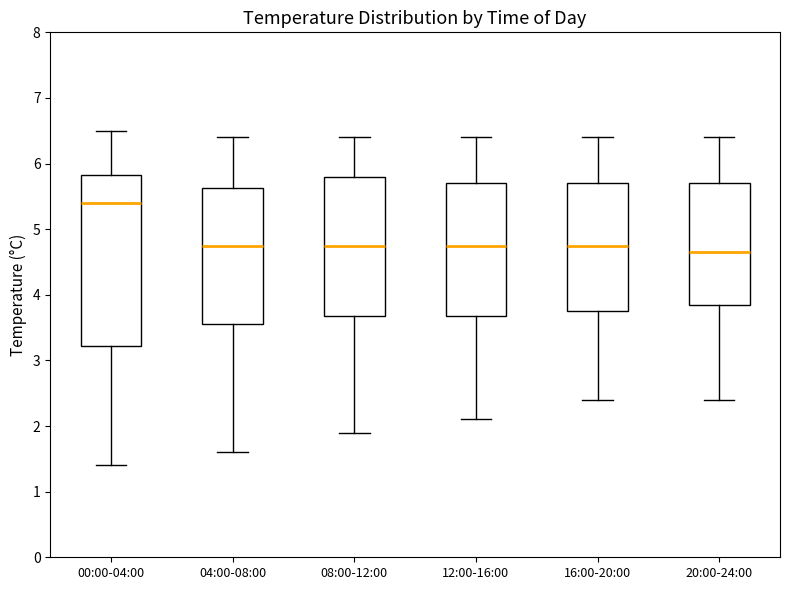

Reading left to right, read every box against the y-axis: the position of its median line, the range the box covers, and the ends of its whiskers. The values are not printed on the chart, so give them approximately, as read against the axis.

00:00-04:00: median 5.4, box 3.2 to 5.8, whiskers 1.4 to 6.5
04:00-08:00: median 4.8, box 3.6 to 5.6, whiskers 1.6 to 6.4
08:00-12:00: median 4.8, box 3.7 to 5.8, whiskers 1.9 to 6.4
12:00-16:00: median 4.8, box 3.7 to 5.7, whiskers 2.1 to 6.4
16:00-20:00: median 4.8, box 3.8 to 5.7, whiskers 2.4 to 6.4
20:00-24:00: median 4.7, box 3.9 to 5.7, whiskers 2.4 to 6.4